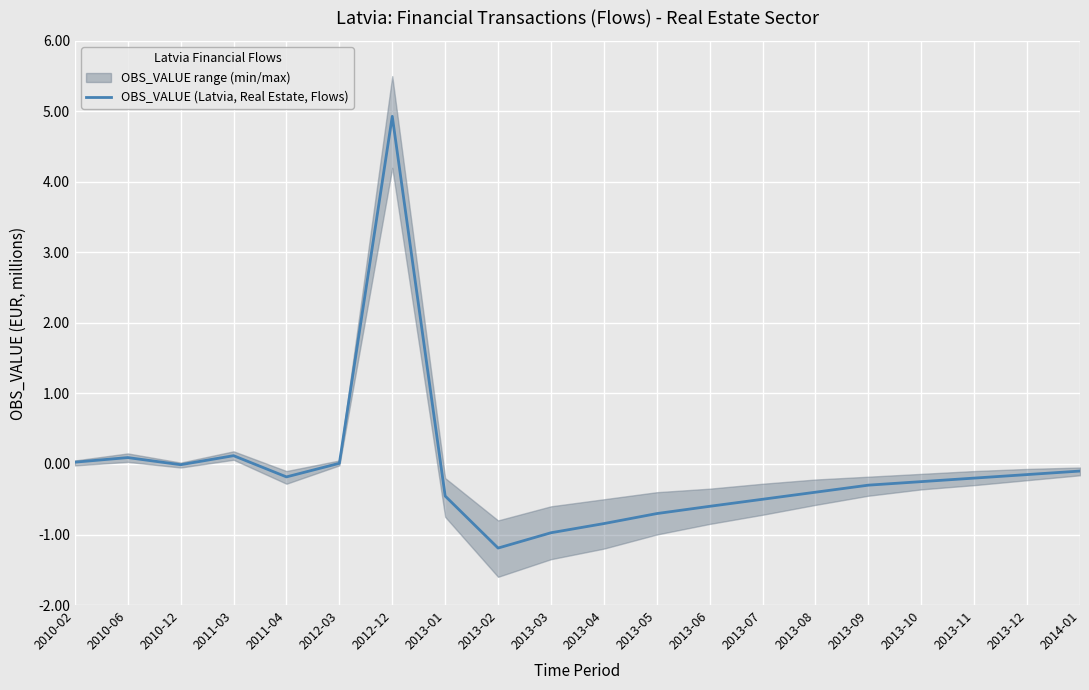

What is the minimum value shown in the chart?

-1.2